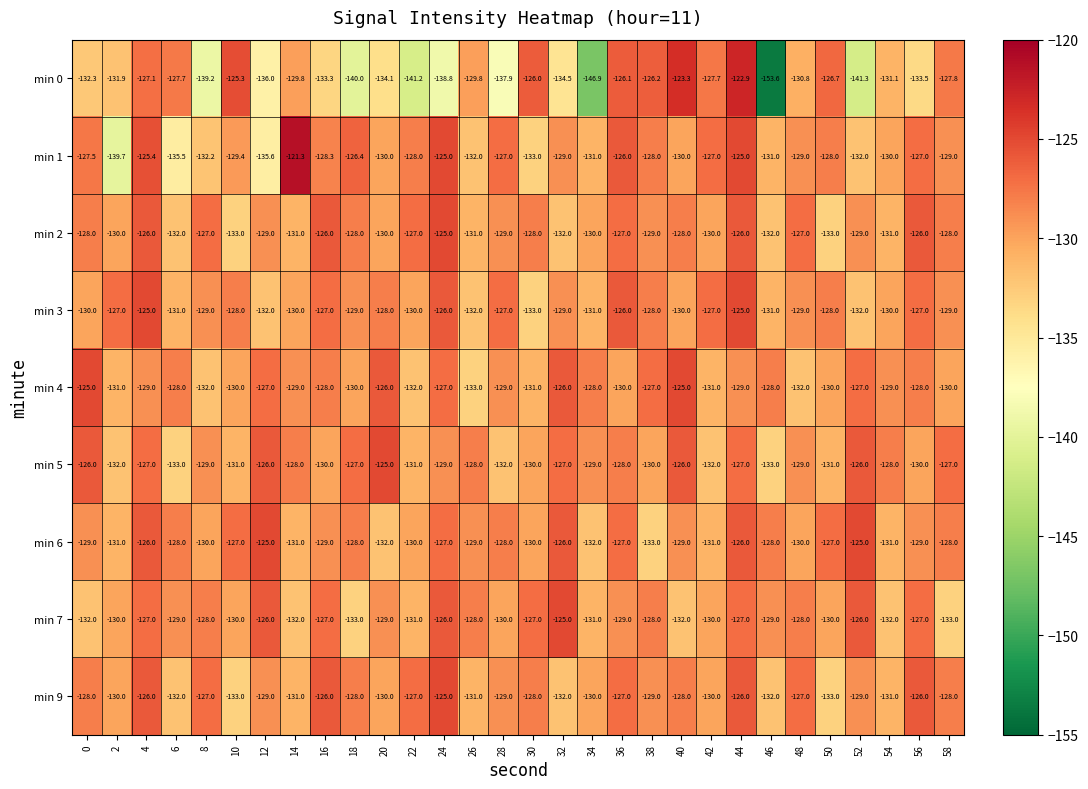

At which category does the chart reach its minimum across all series?

46